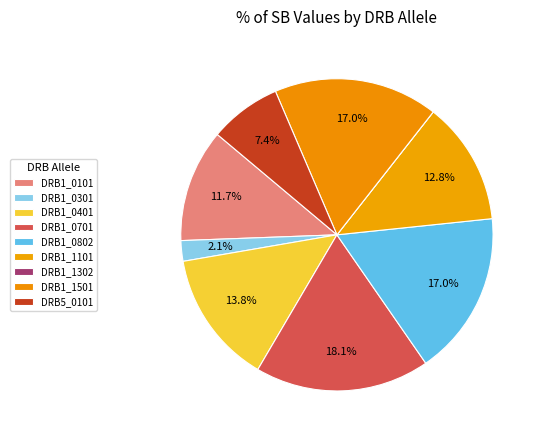

Combined, what portion of the pie is DRB1_0701 and DRB1_1501?

35.1%